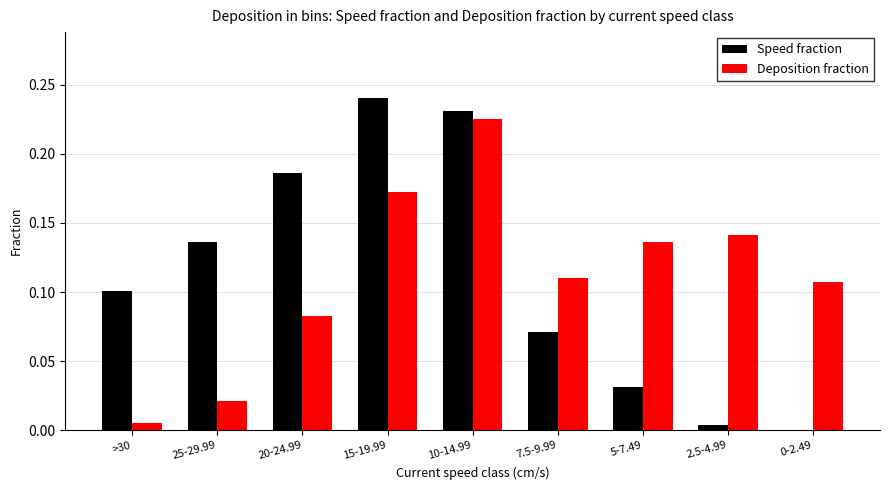

Is the value of Deposition fraction at 15-19.99 greater than the value of Speed fraction at 5-7.49?

Yes